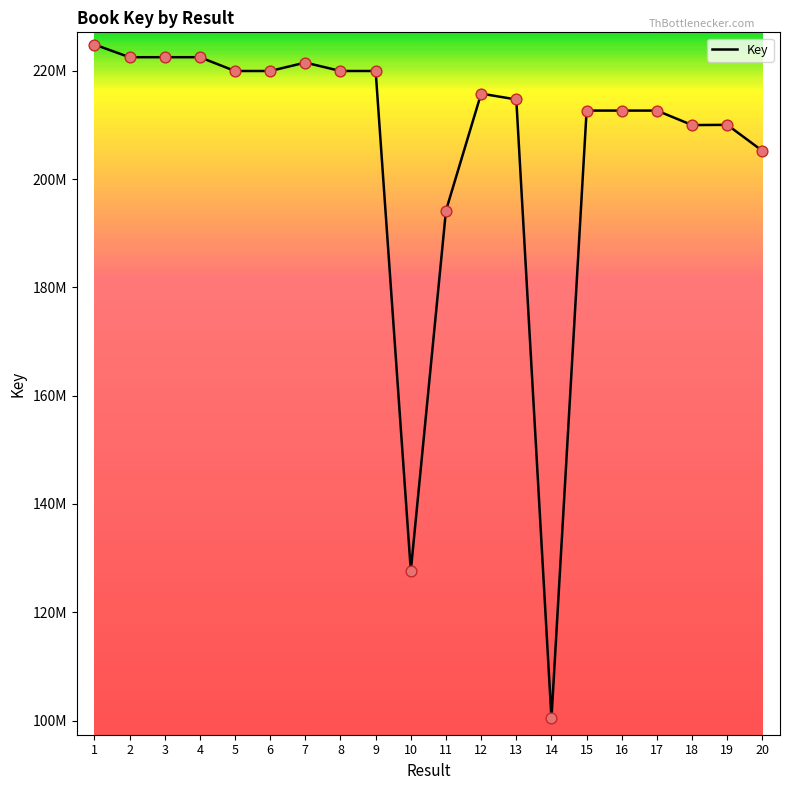

Between 5 and 4, which is larger?

4